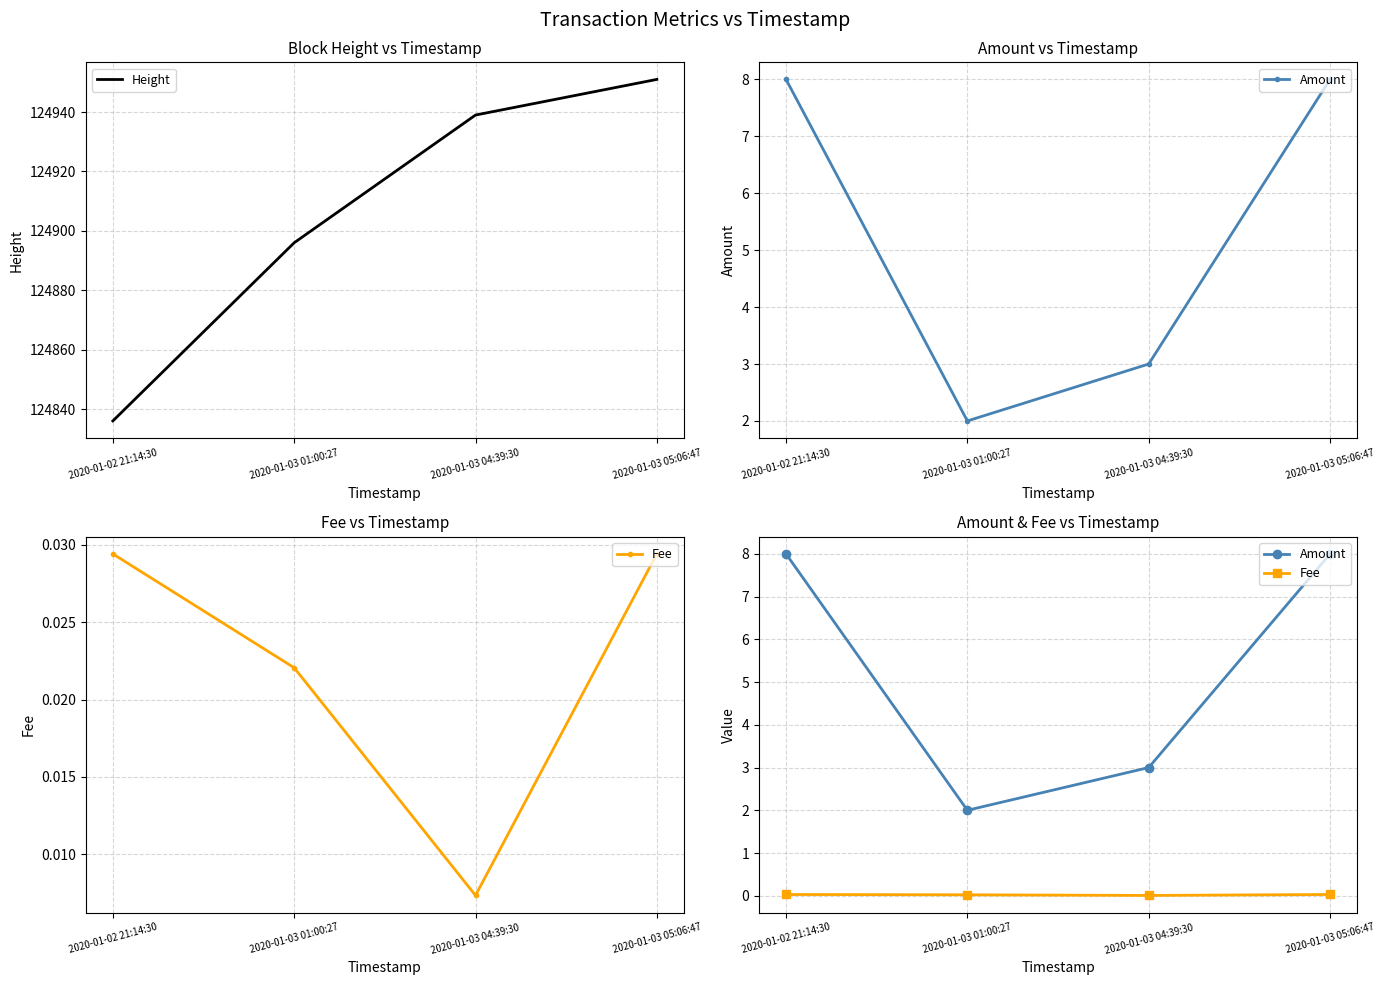

Which series has the widest spread of values?

Height